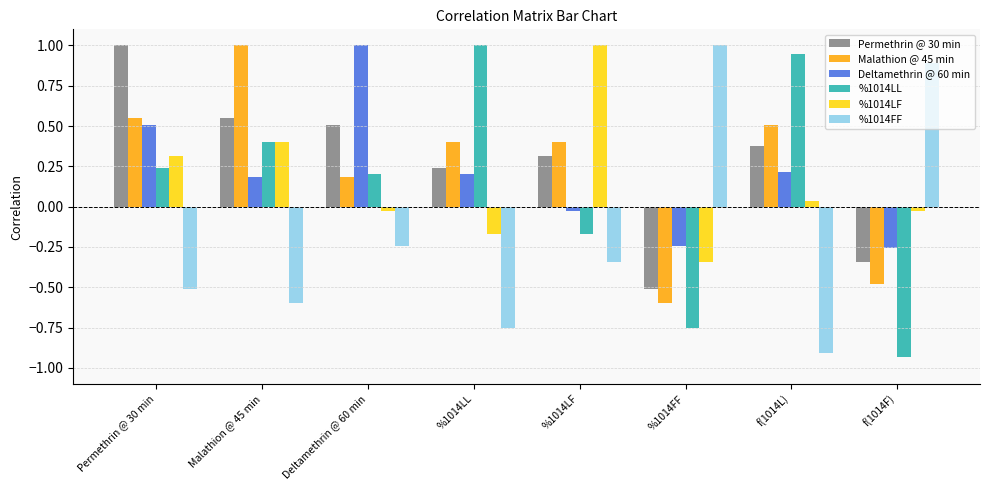

What is the difference between the highest and lowest values at Deltamethrin @ 60 min?

1.2